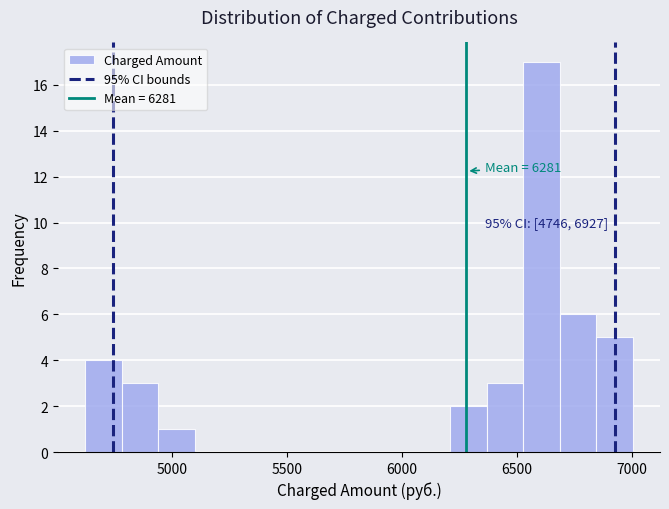

Around what value on the x-axis is the tallest bar? Give the approximate position of its centre, as read against the axis.

6600